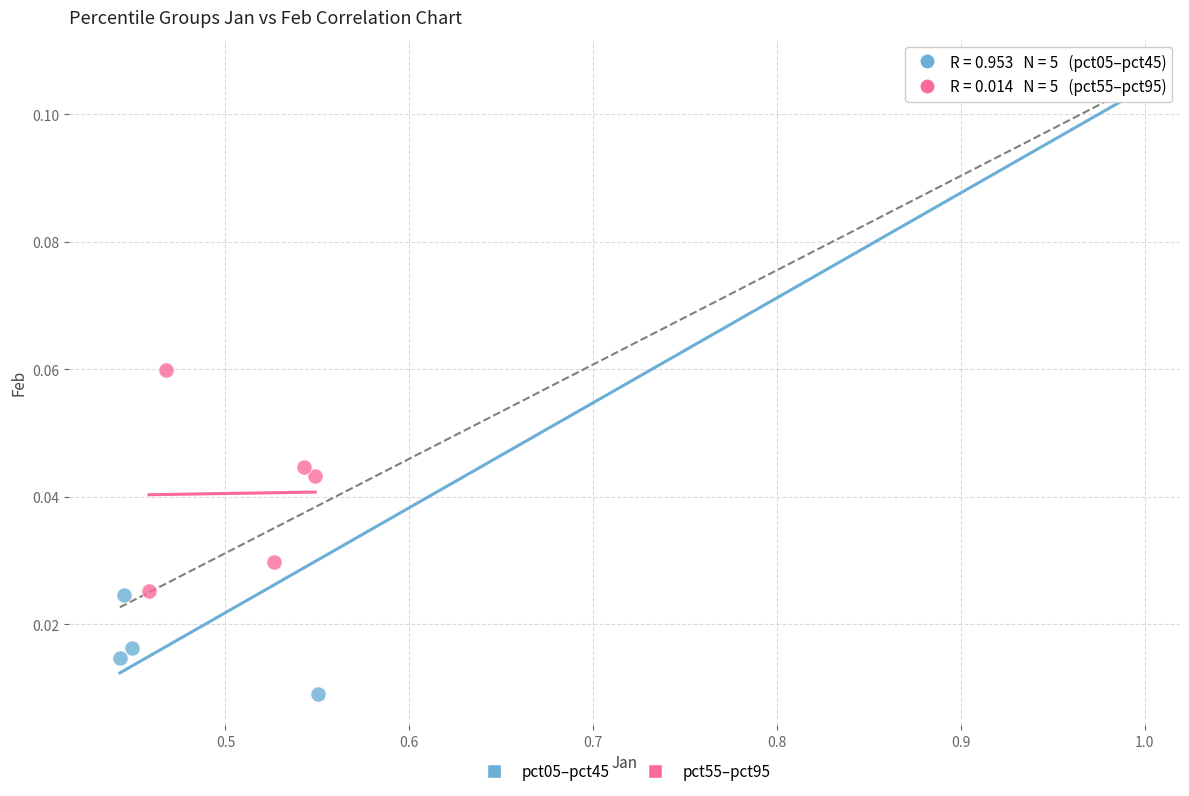

Which series reaches the minimum Y coordinate?

pct05–pct45